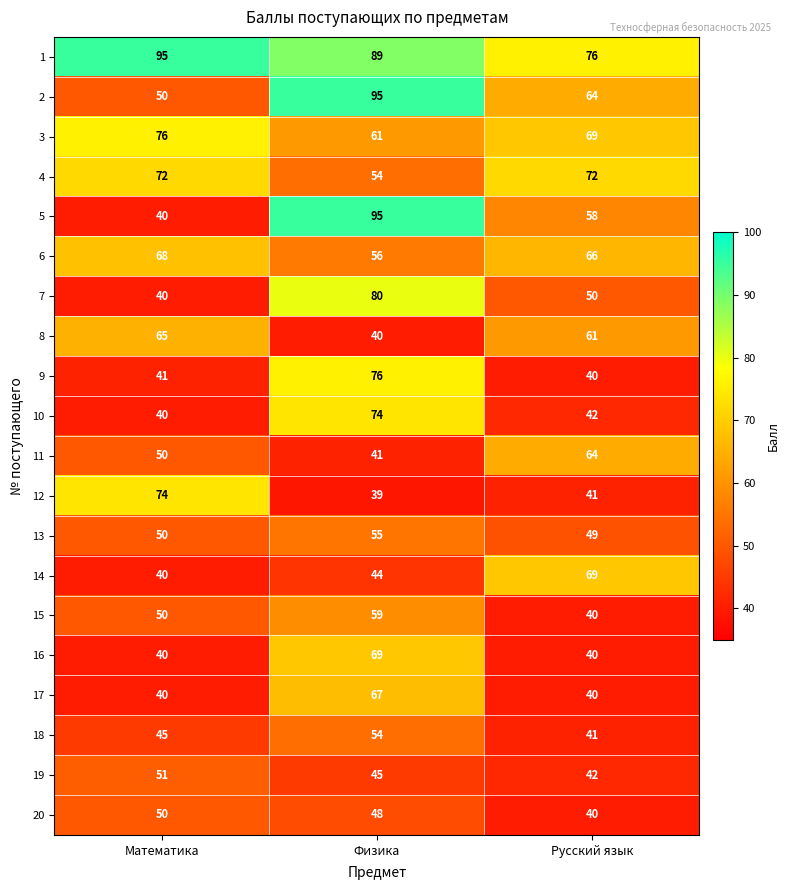

Read the 13 value at Математика.

50